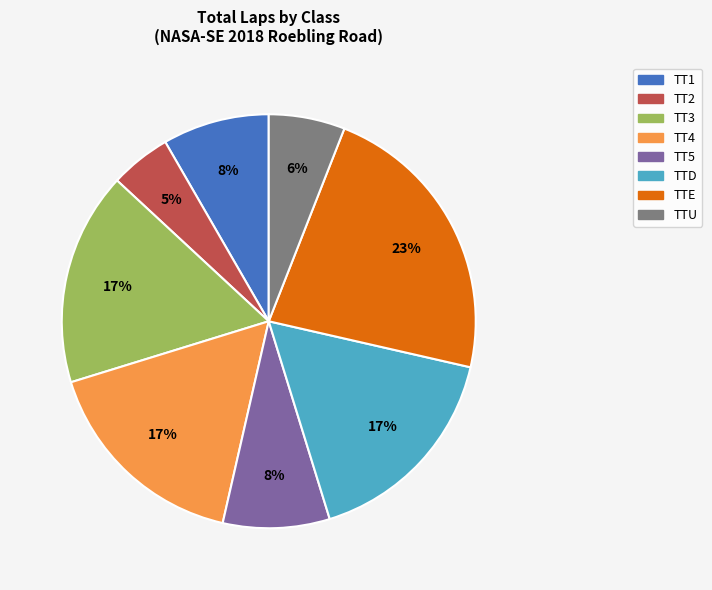

Is it true that TT3 is 31% of the pie?

False